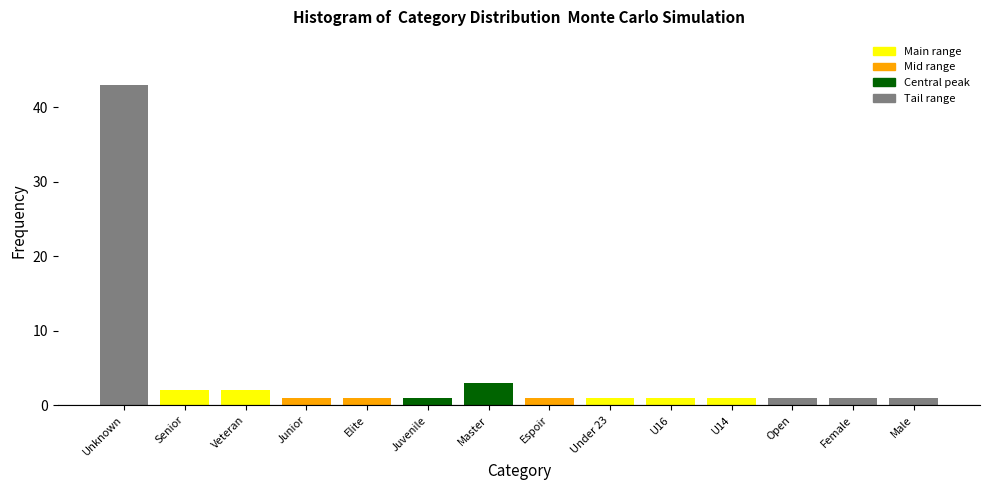

Reading right to left, what are all the values shown in this chart?

1	1	1	1	1	1	1	3	1	1	1	2	2	43